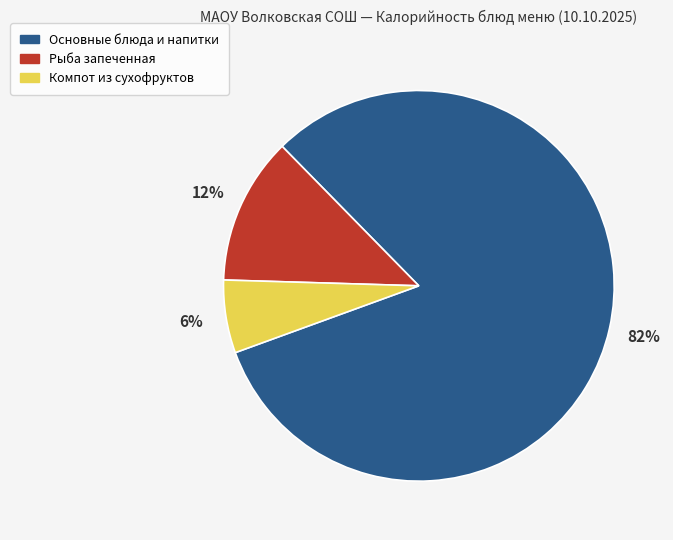

To the nearest percent, what is the difference between the largest and smallest slice percentages?

76%